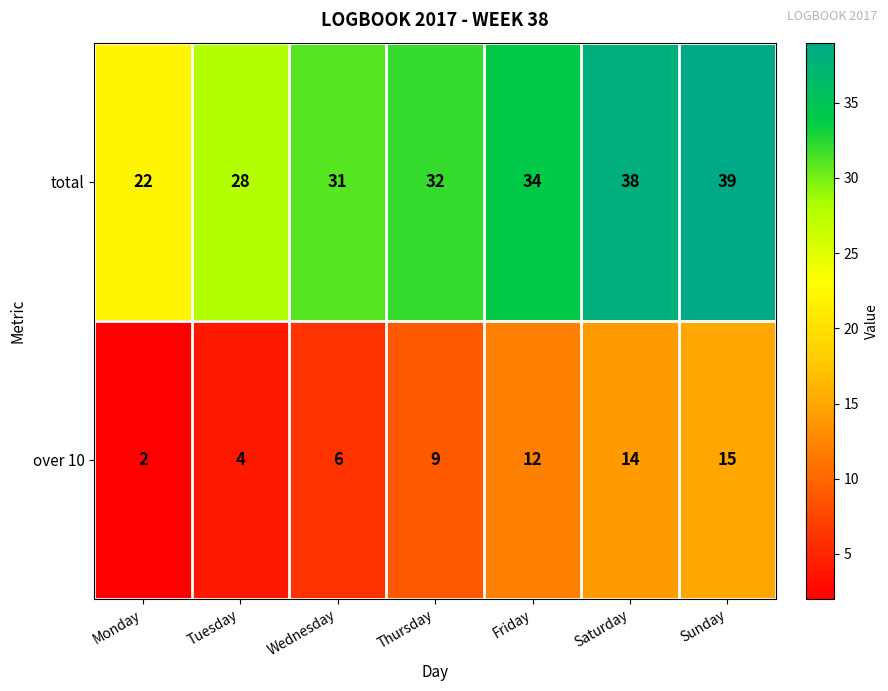

Reading left to right, extract all data points from this chart.

total: Monday=22	Tuesday=28	Wednesday=31	Thursday=32	Friday=34	Saturday=38	Sunday=39
over 10: Monday=2	Tuesday=4	Wednesday=6	Thursday=9	Friday=12	Saturday=14	Sunday=15